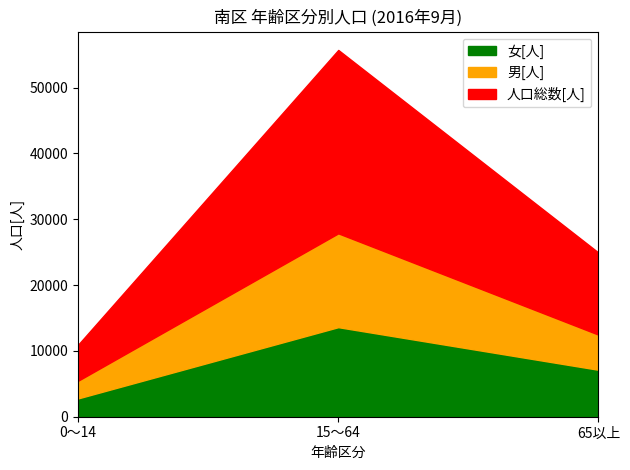

What is the difference between the 男[人] values at 15～64 and 0～14?

11567